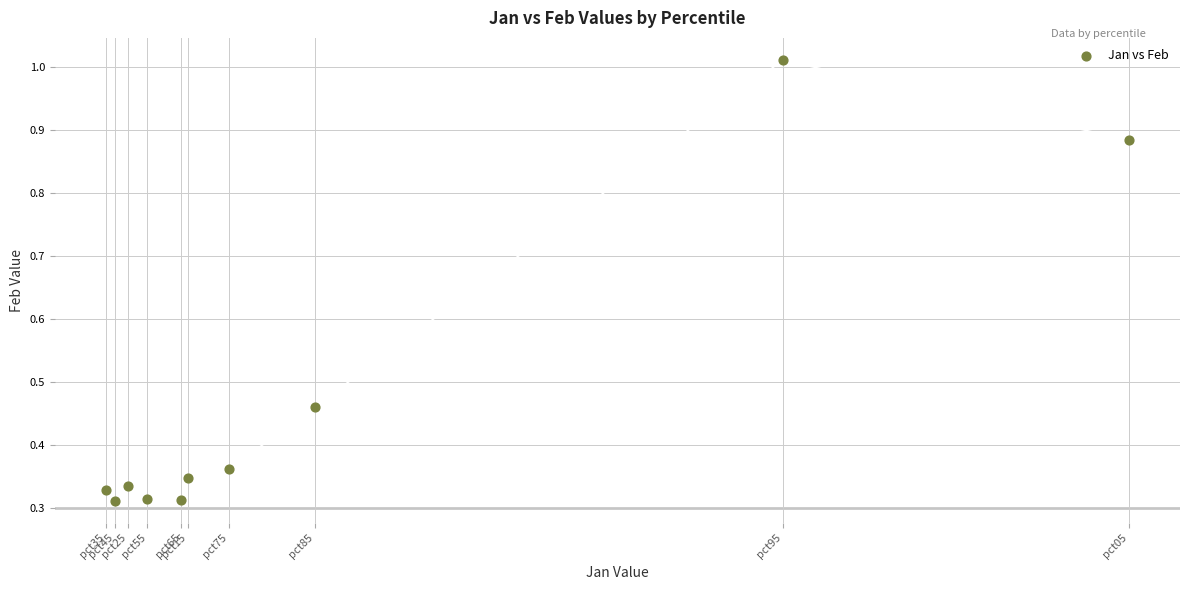

What is the range of X values (max minus min)?

1.1